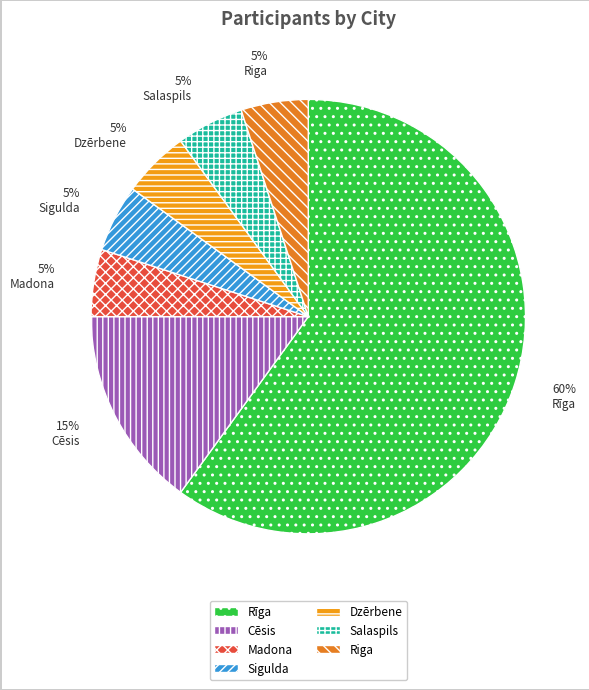

What percentage is NOT represented by Salaspils?

95.0%